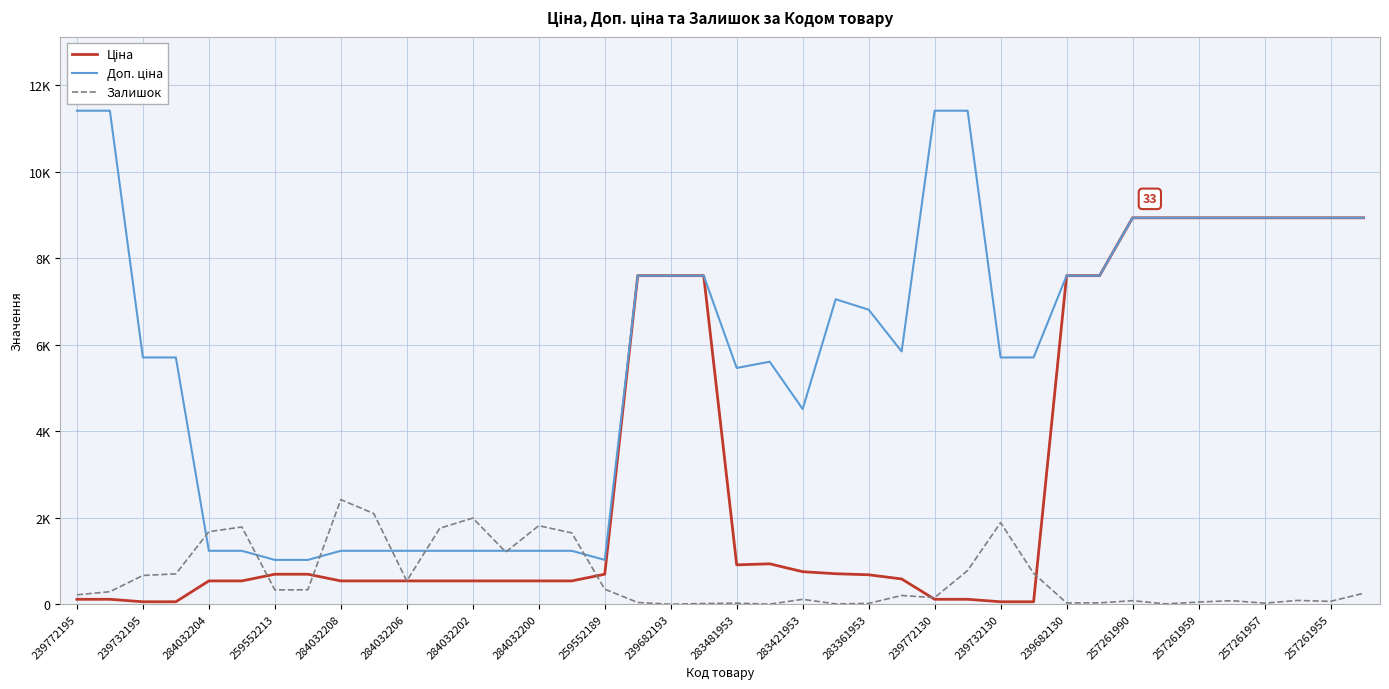

Which series has the largest total across all categories?

Доп. ціна